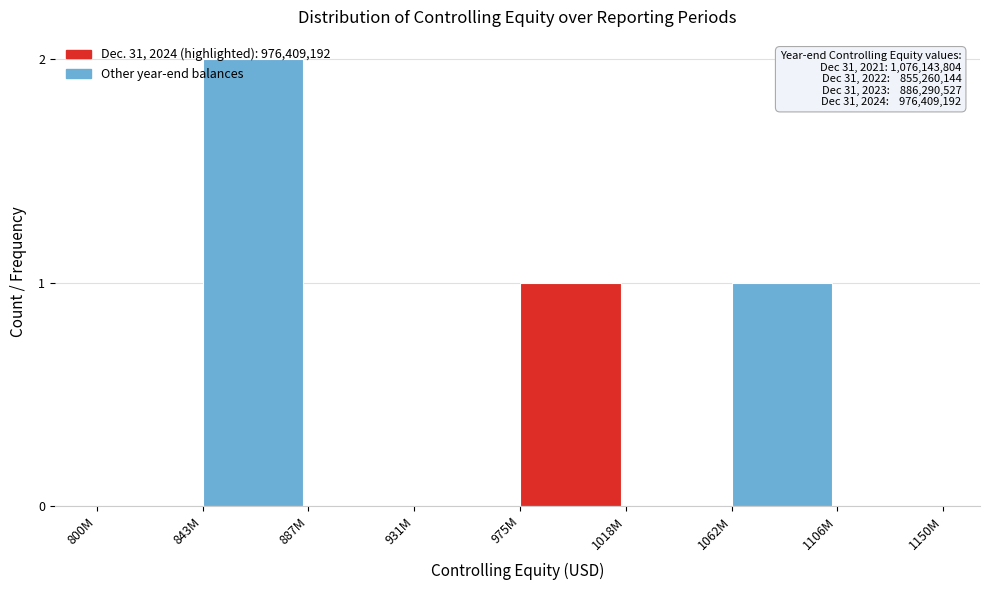

Which label corresponds to the largest value in the chart?

843M